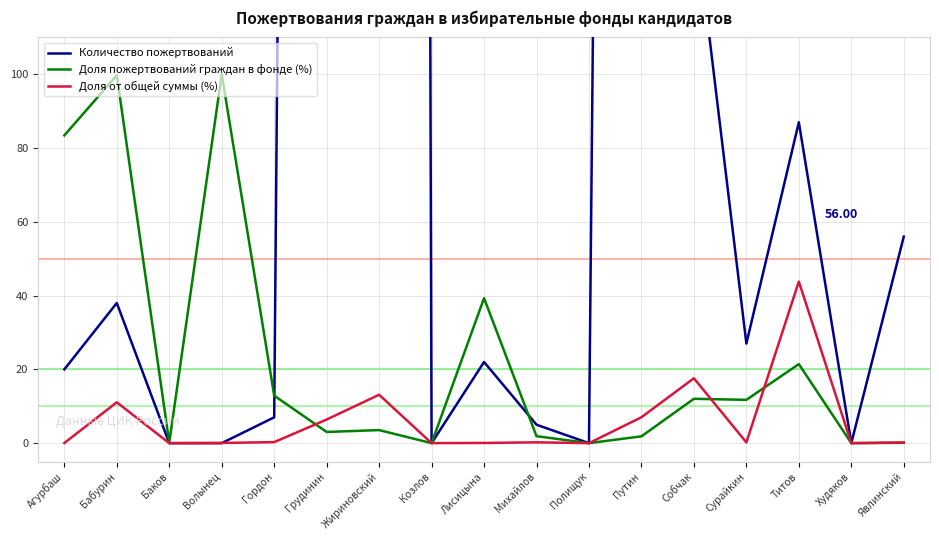

How many data points in Доля пожертвований граждан в фонде (%) are less than 3?

7